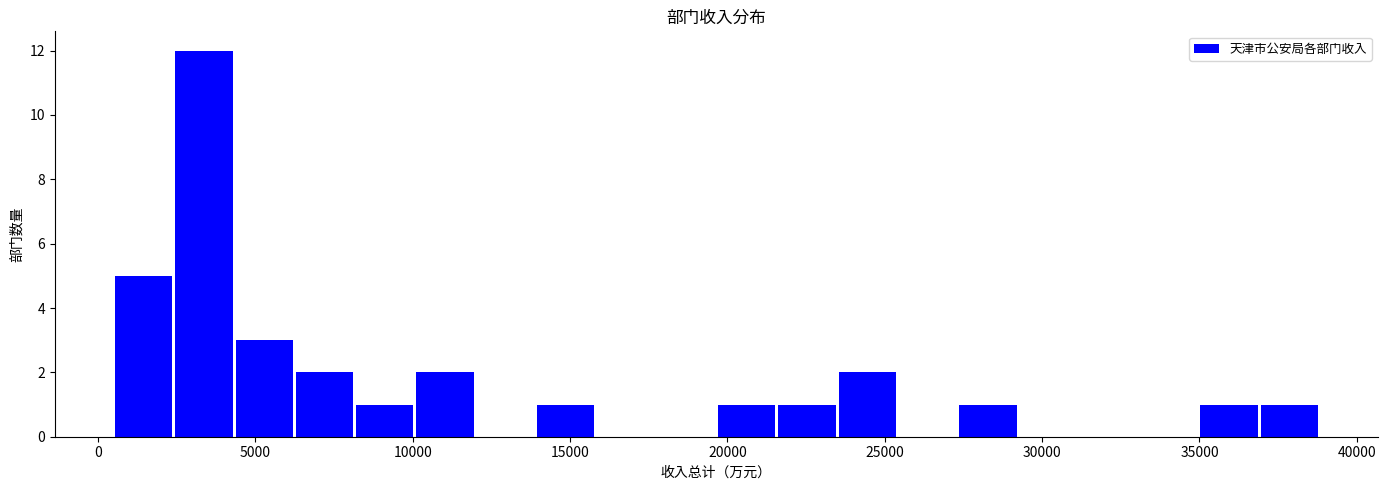

Read against the x-axis, roughly where is the centre of the tallest bar?

3500